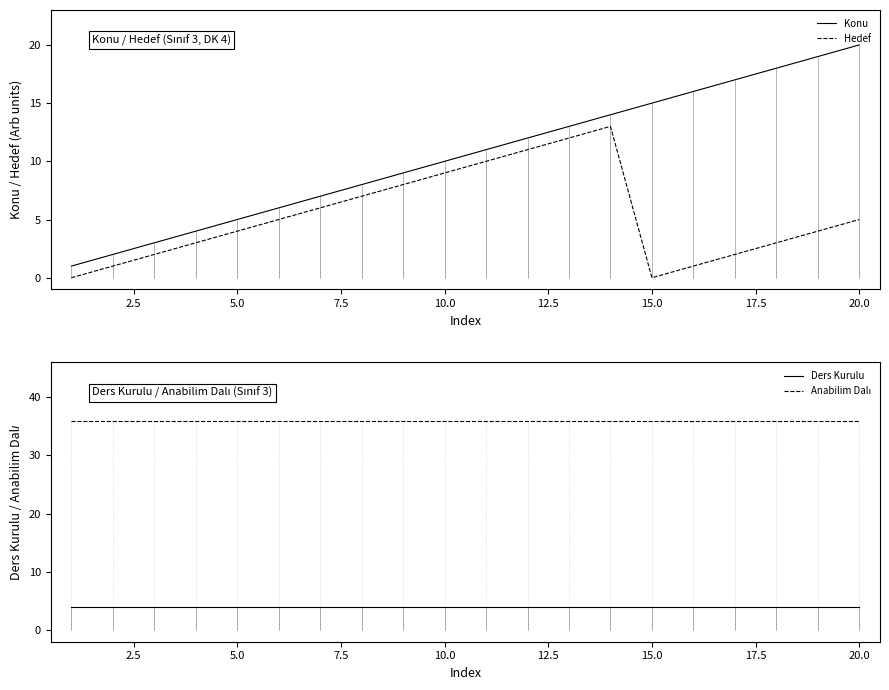

At which category is the sum across all series the highest?

13